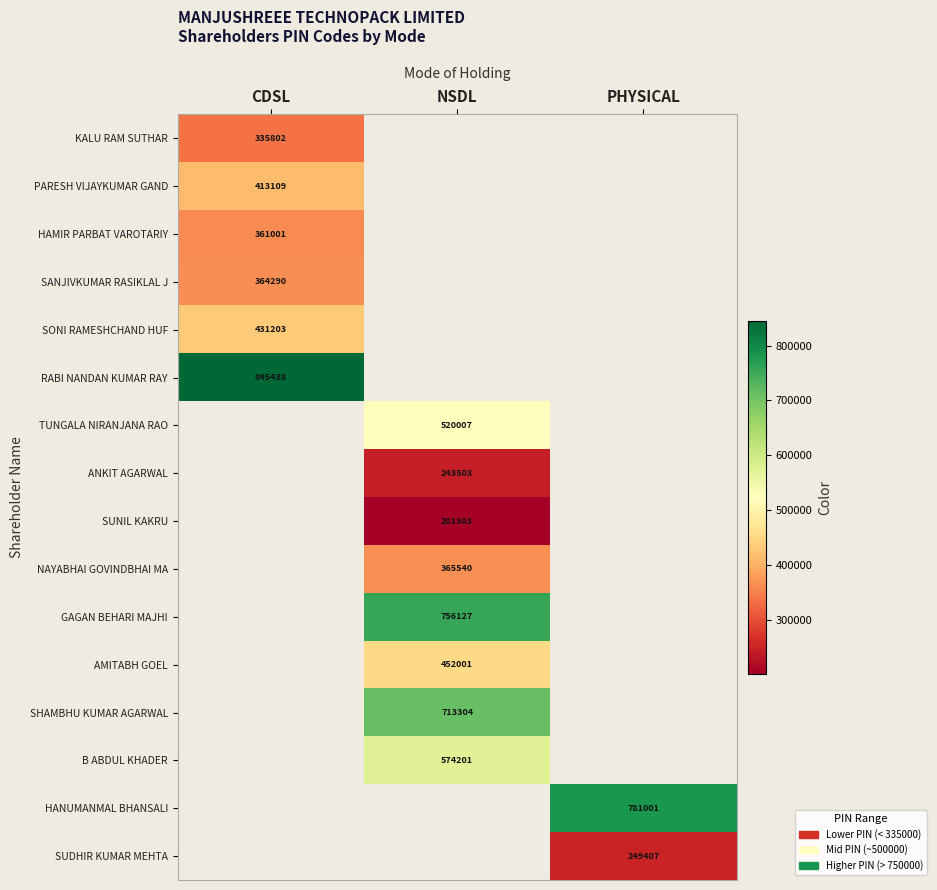

True or false: RABI NANDAN KUMAR RAY has a value of 845438.0 at CDSL.

True